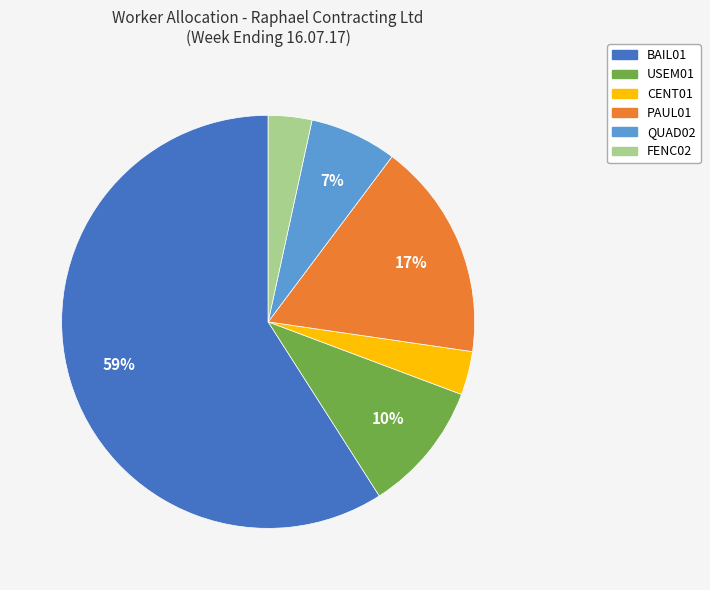

Does any single category account for the majority?

Yes